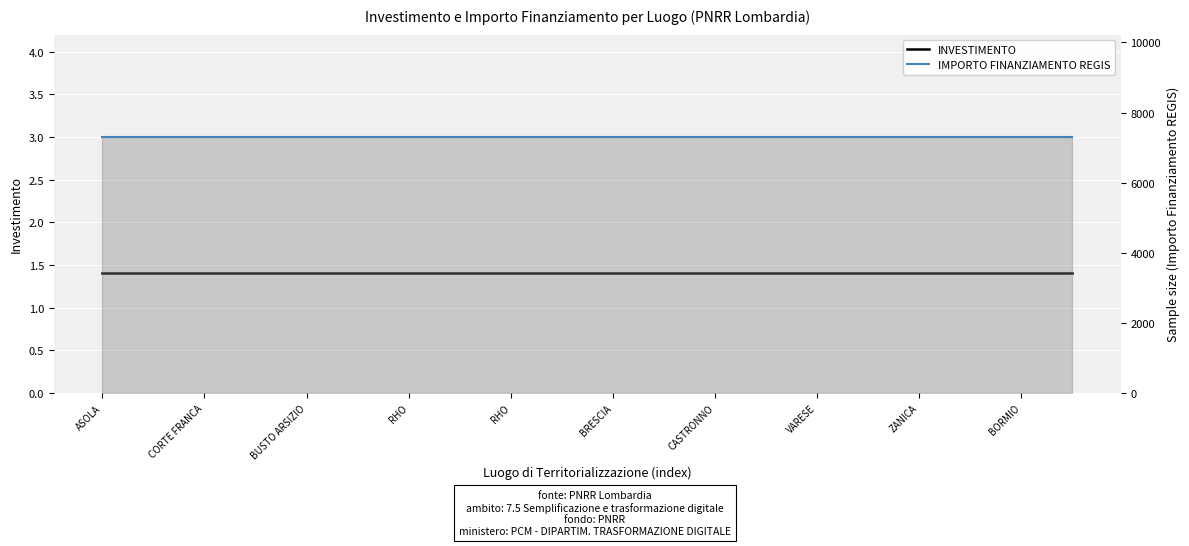

How many lines are shown in the chart?

2